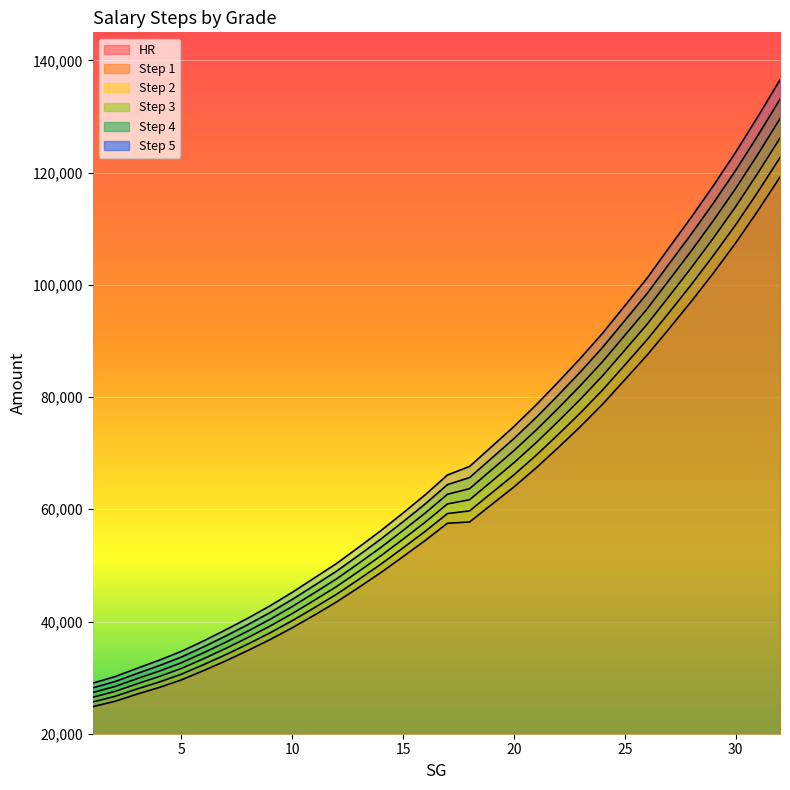

Between 4 and 30, which series saw the biggest shift?

Step 5